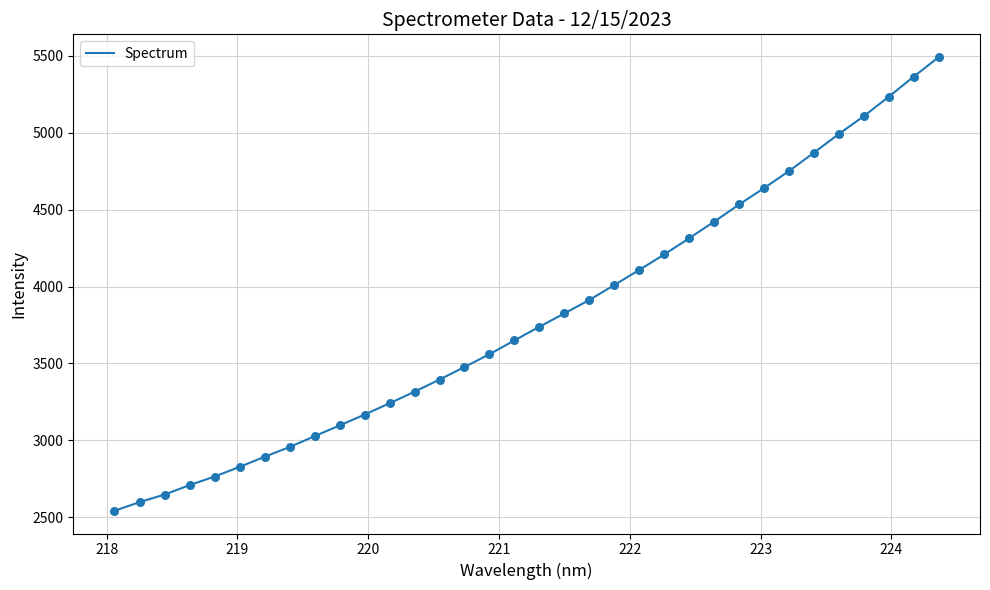

What is the maximum value shown in the chart?

5493.1